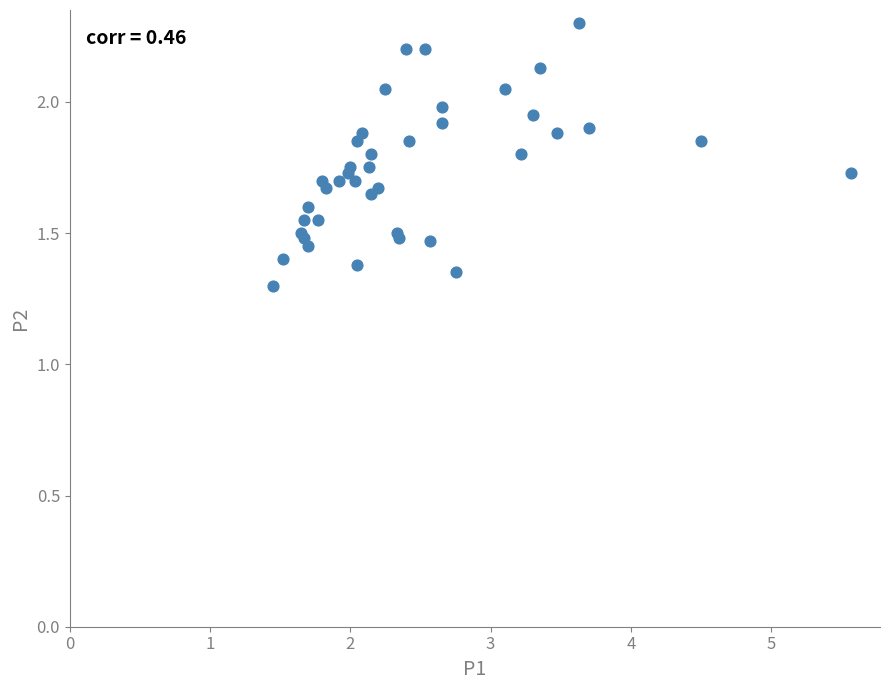

What Y value in the scatter plot is closest to 1?

1.3